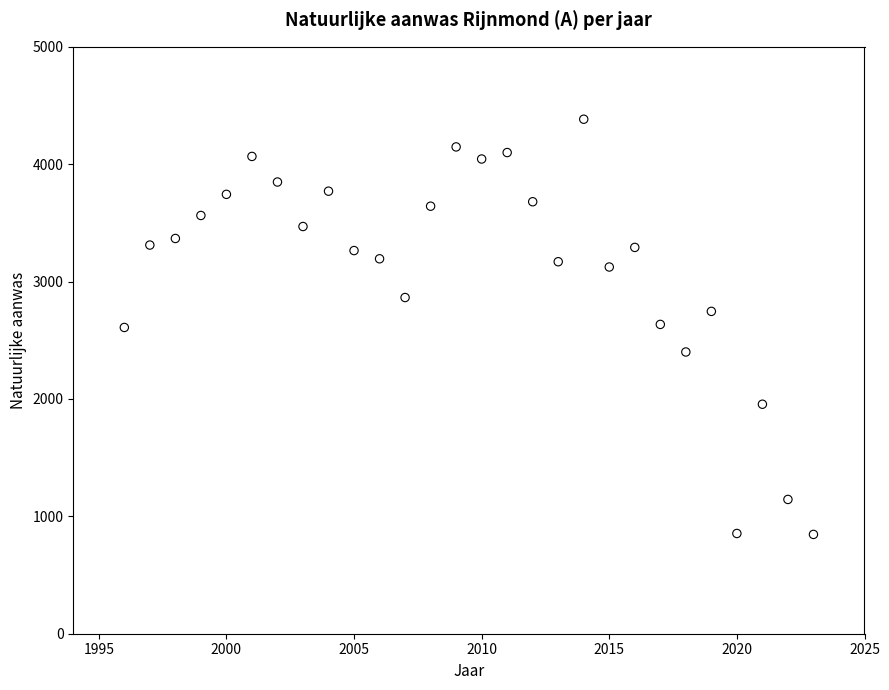

What is the range of X values (max minus min)?

27